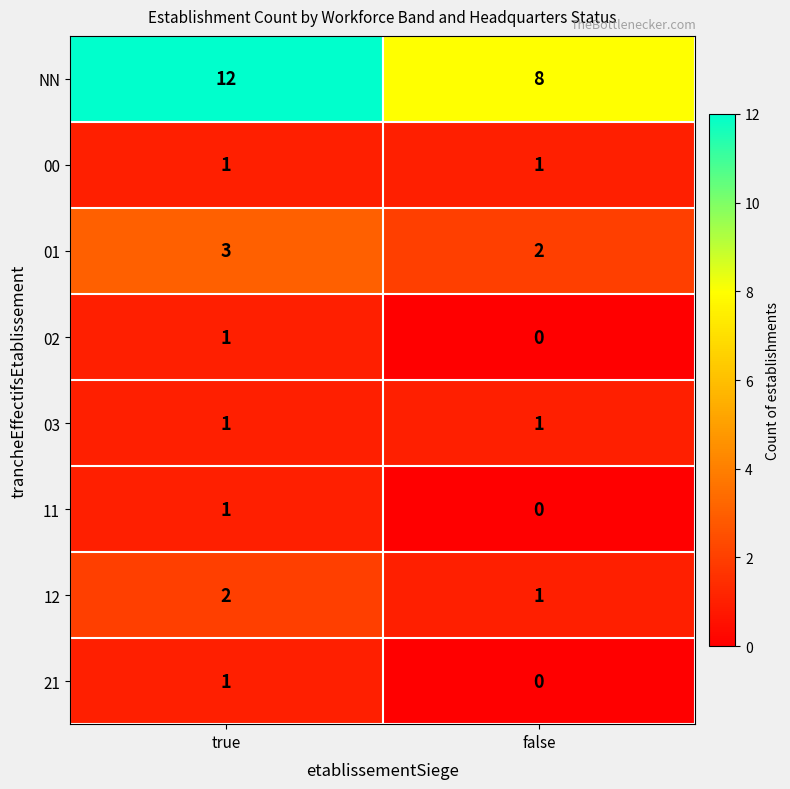

Which series has the widest spread of values?

NN